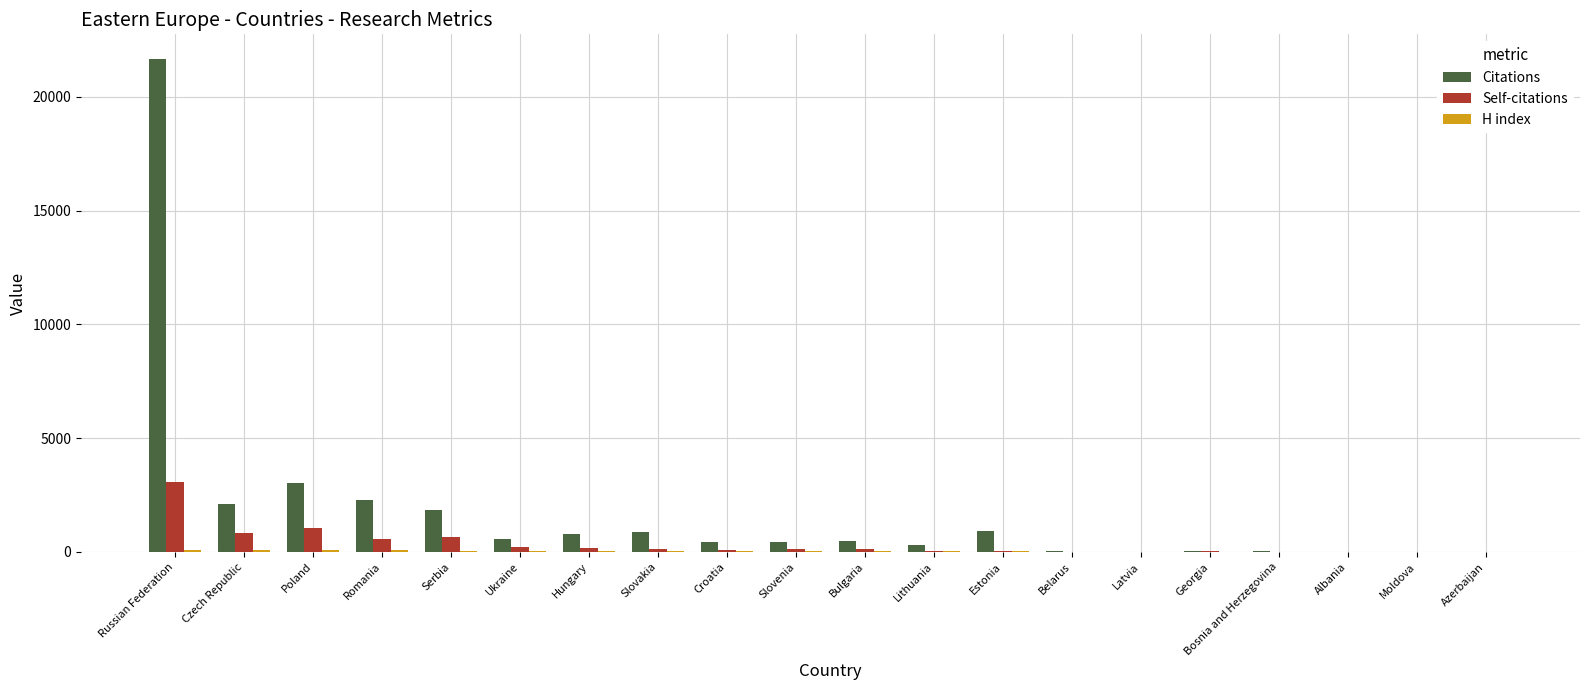

Which label corresponds to the largest value in the chart?

Russian Federation